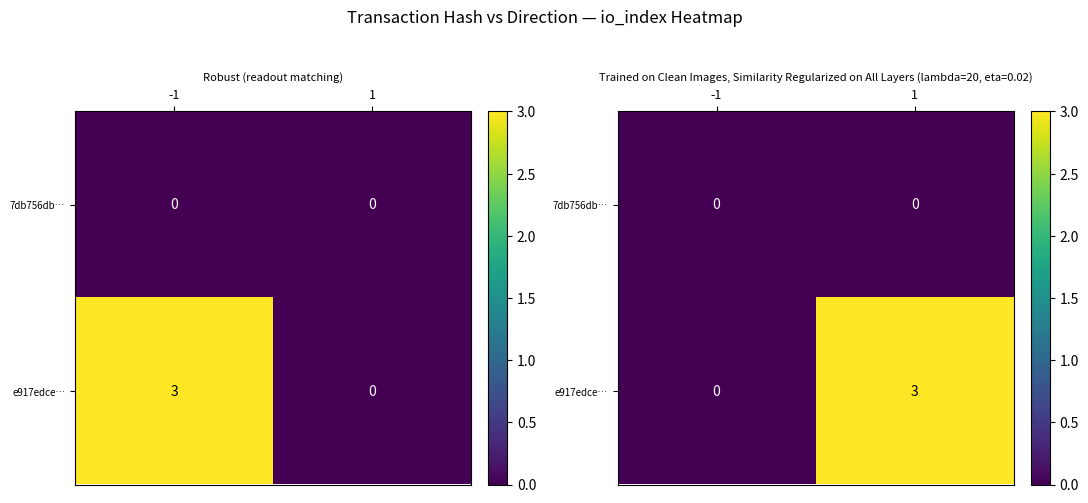

Which series has the largest total across all categories?

e917edce…